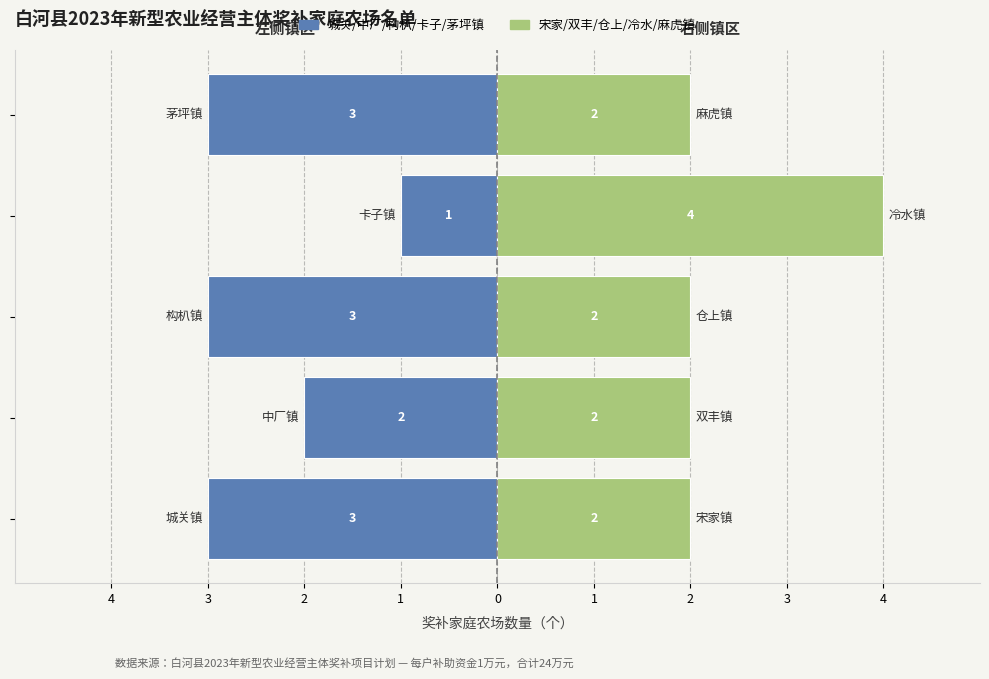

Which series has the largest total across all categories?

宋家/双丰/仓上/冷水/麻虎镇